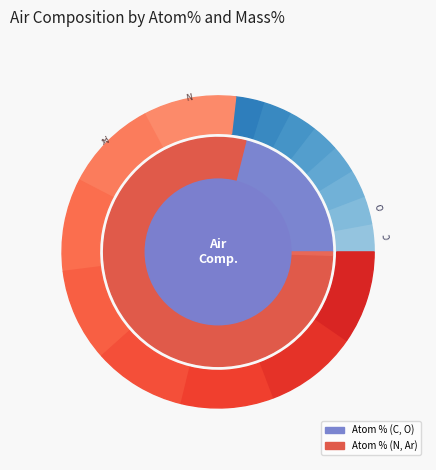

Which category accounts for the majority?

N